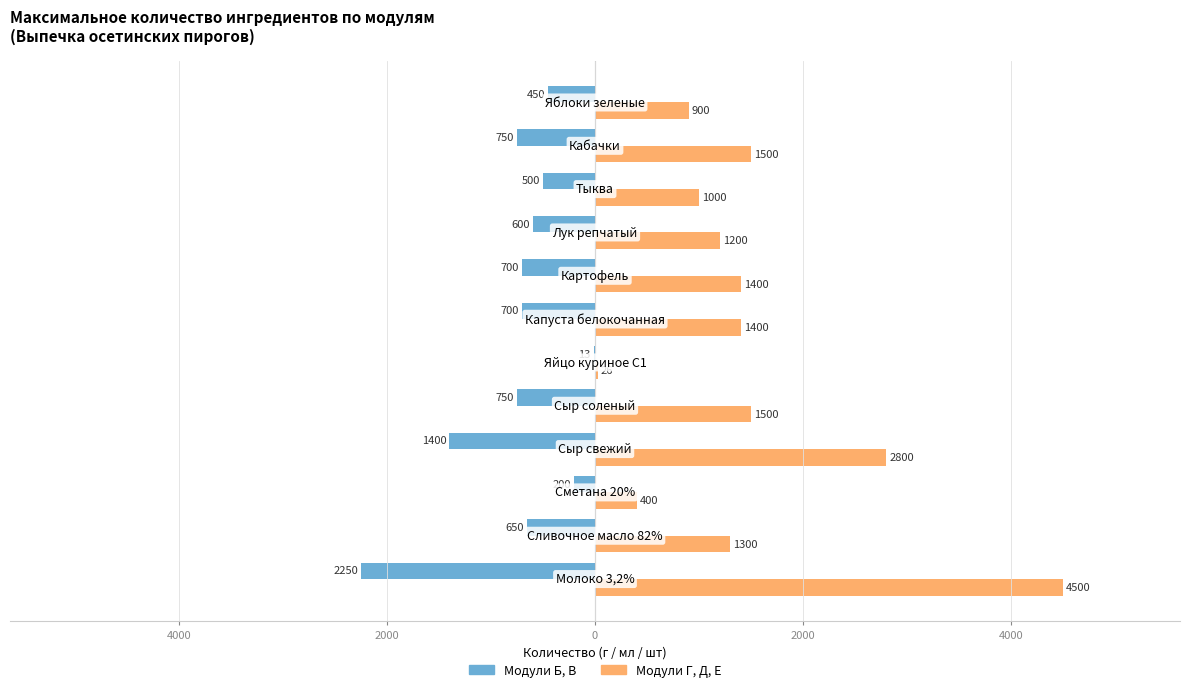

What is the average value of the Модули Г, Д, Е series?

1494